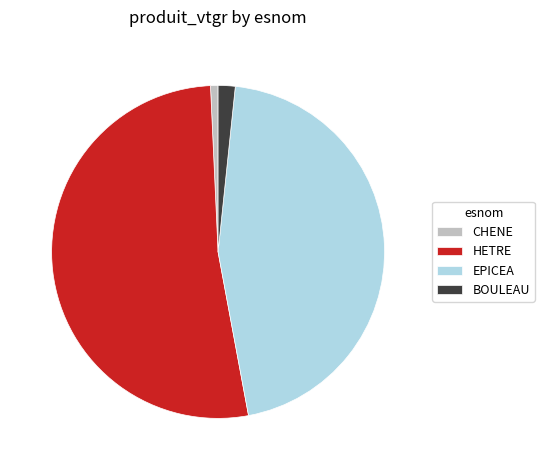

Count the number of slices in the pie.

4